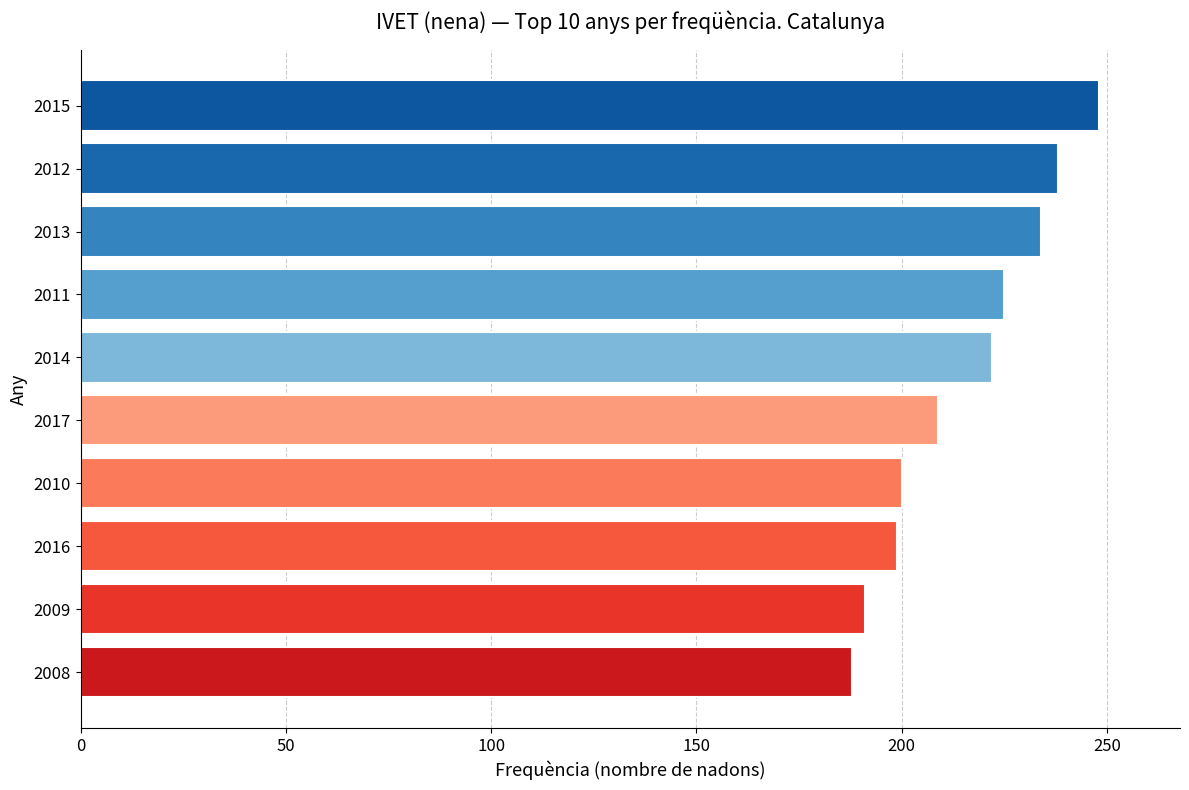

What value does the data have at 2010, to the nearest 5?

200